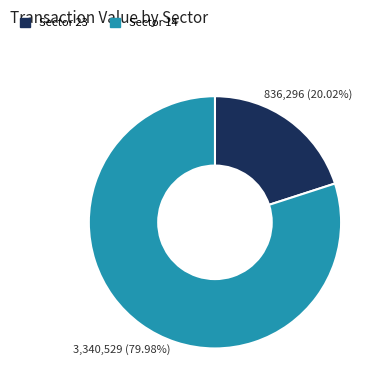

Count the number of slices in the pie.

2